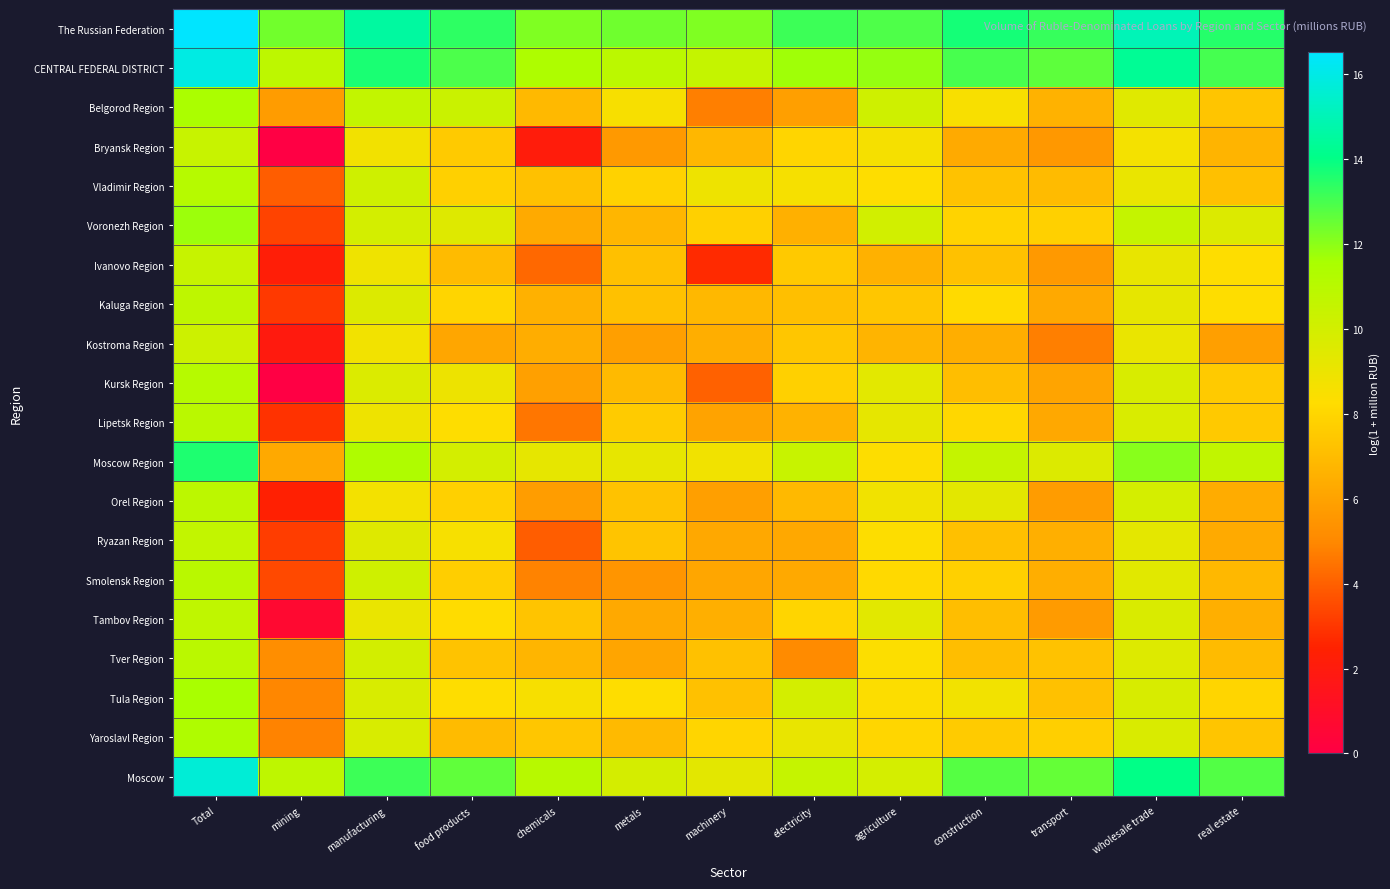

At which category is the sum across all series the highest?

Total